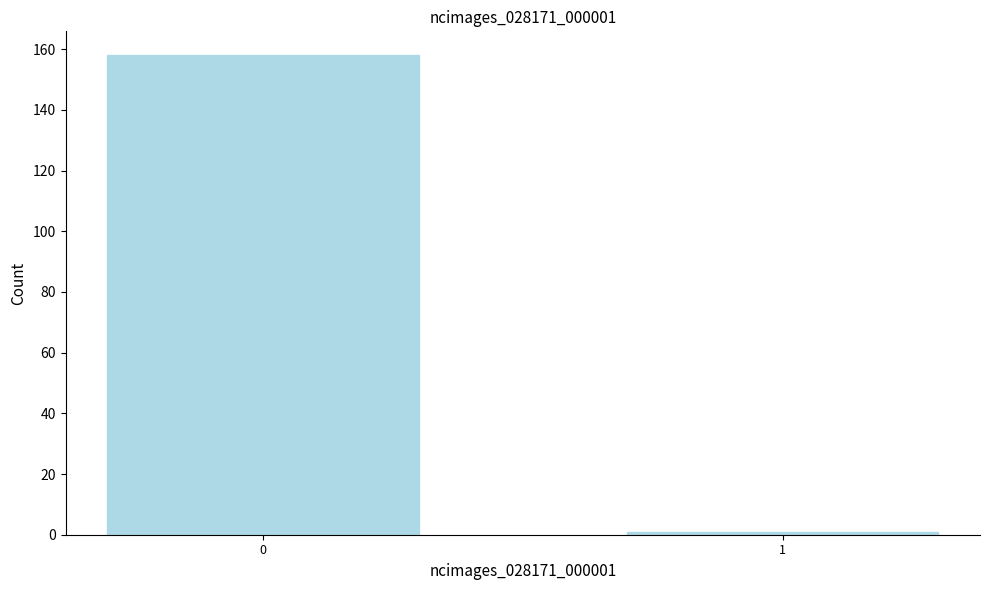

Reading left to right, transcribe all the data shown in this chart.

158	1